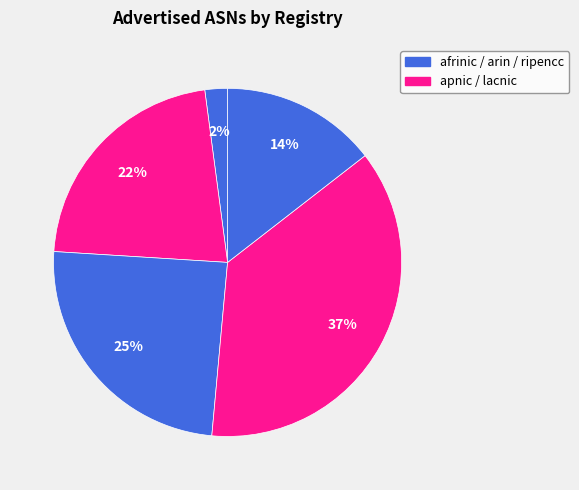

How many slices are in this pie chart?

5